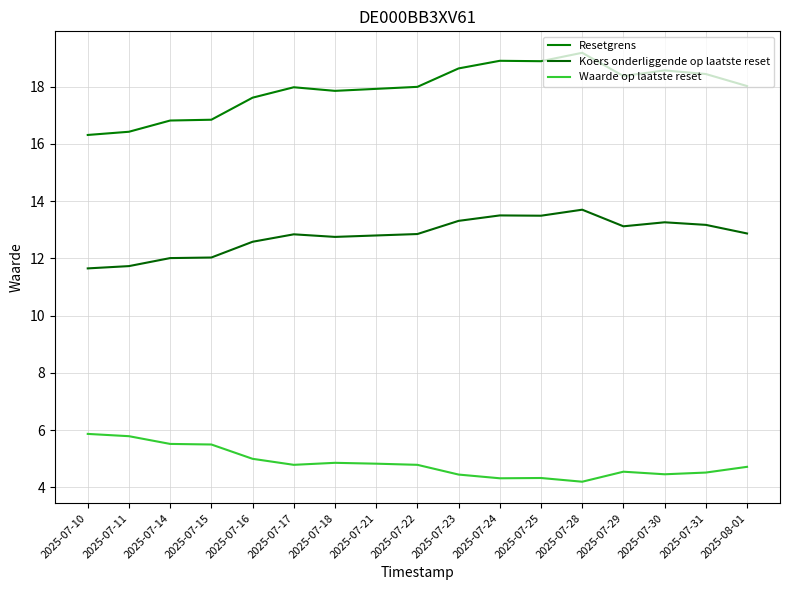

How many lines are shown in the chart?

3